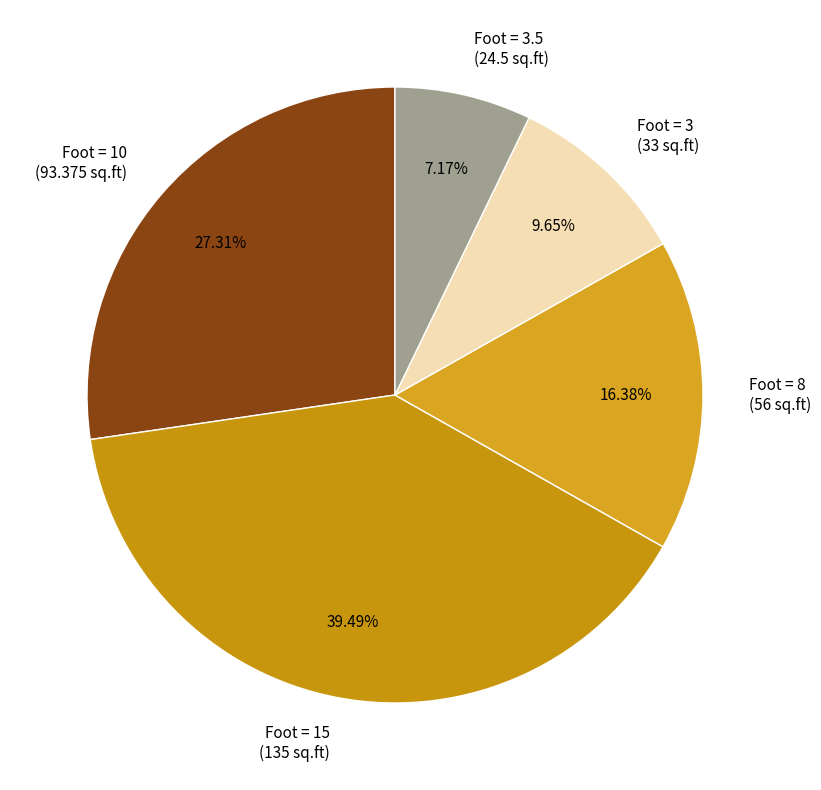

Which category has the smallest portion of the pie?

Foot = 3.5 (24.5 sq.ft)